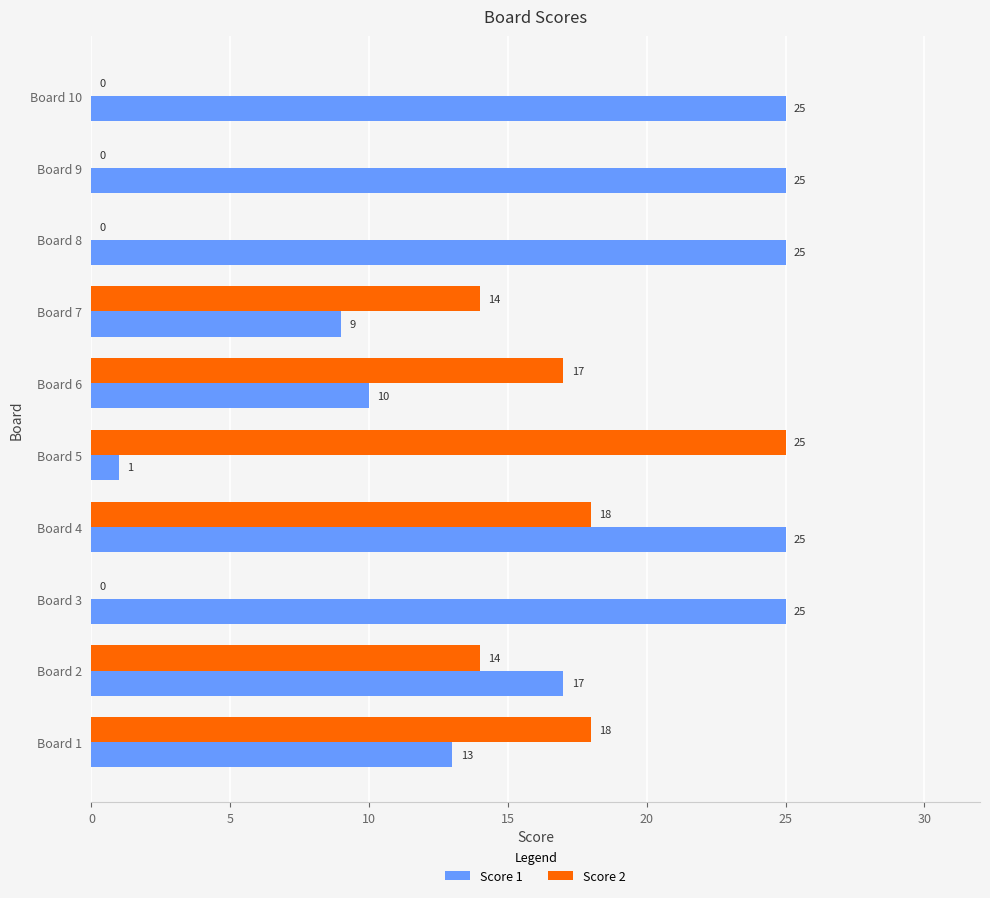

Between Board 5 and Board 7, which series saw the biggest shift?

Score 2